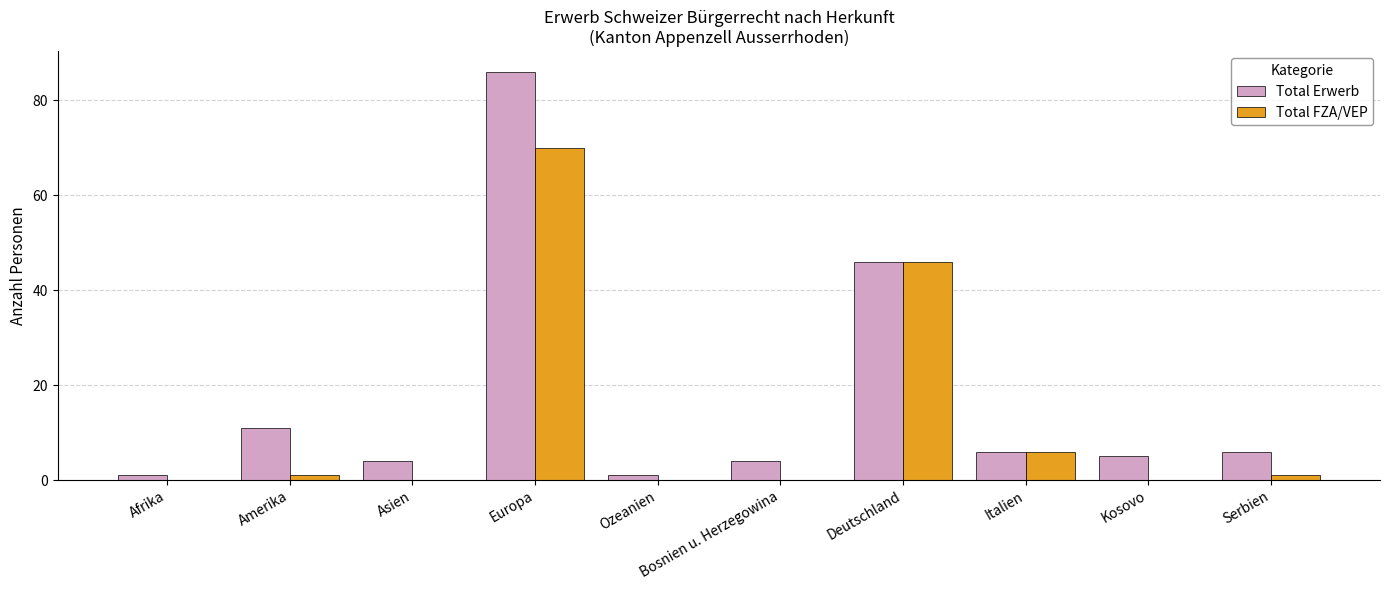

What is the sum of the Total Erwerb values at Deutschland and Bosnien u. Herzegowina?

50